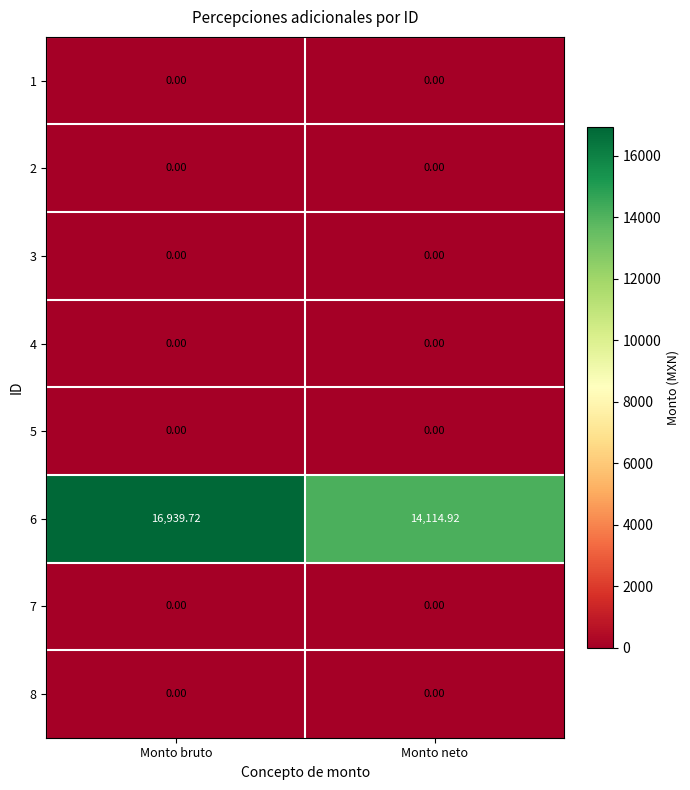

What is the spread (max minus min) of values at Monto neto?

14114.9